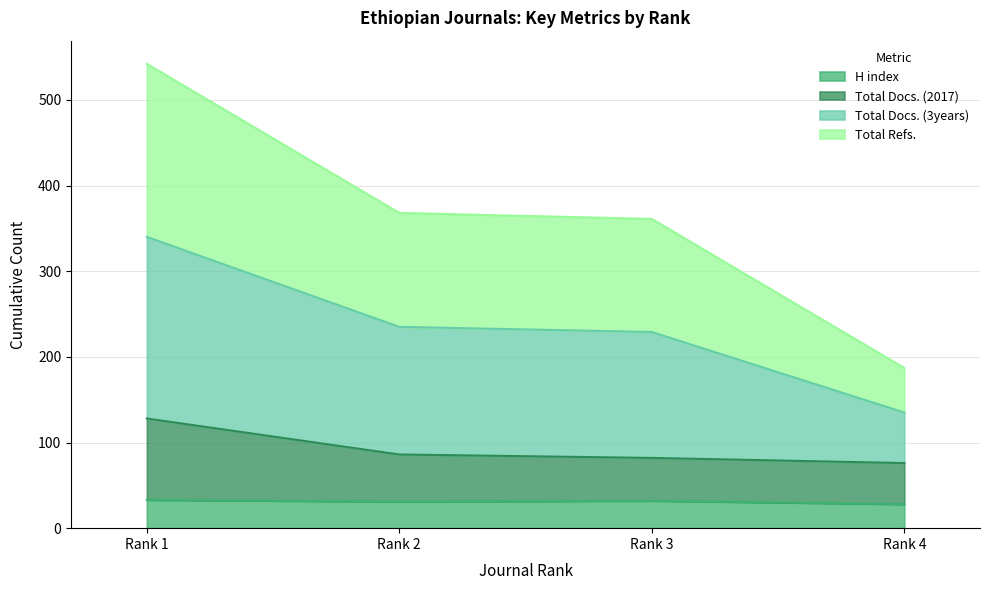

Which category has the lowest value in the Total Refs. series?

Rank 4